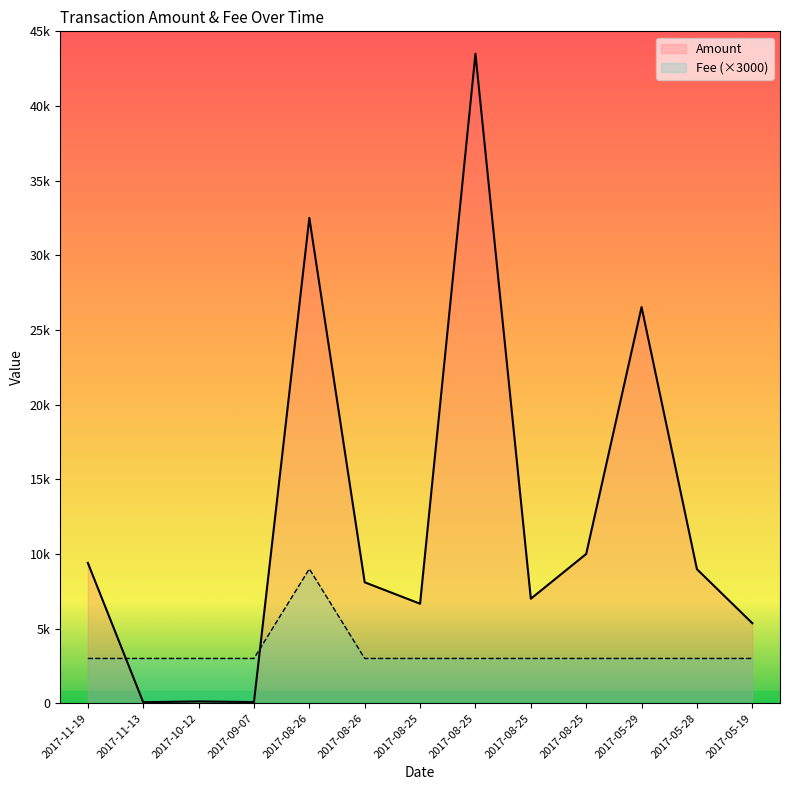

What are all the series names shown in the legend?

Amount, Fee (×3000)